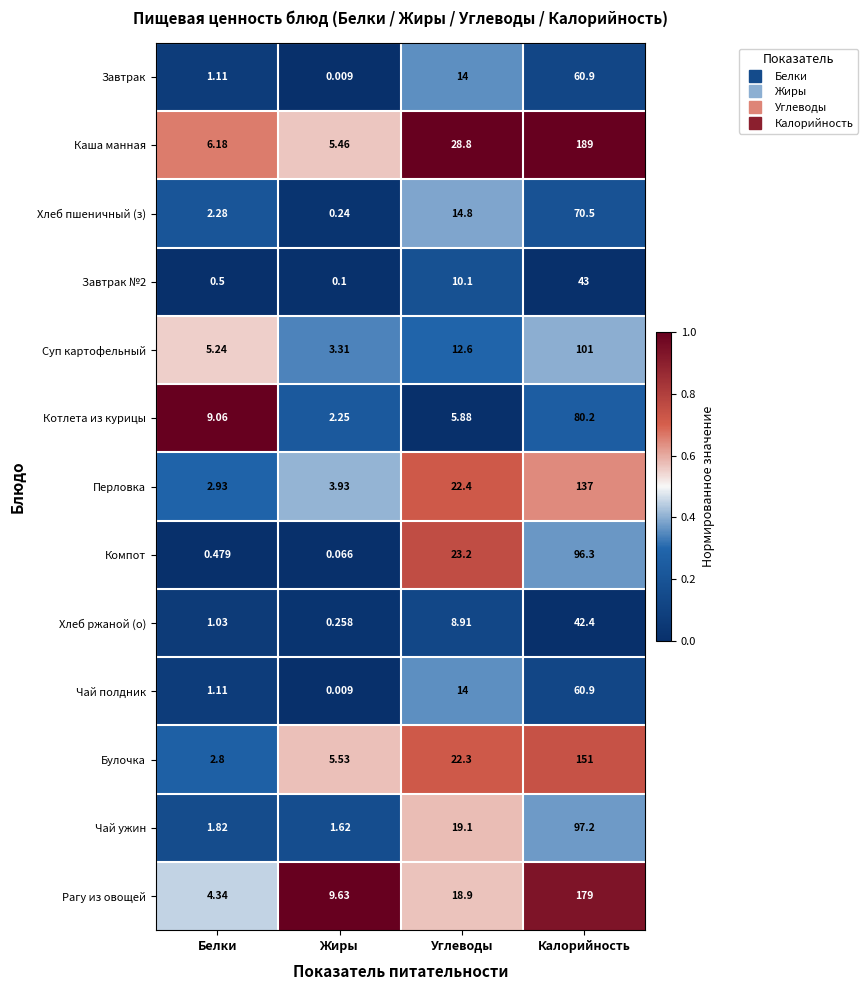

Between Жиры and Углеводы, which series saw the biggest shift?

Каша манная